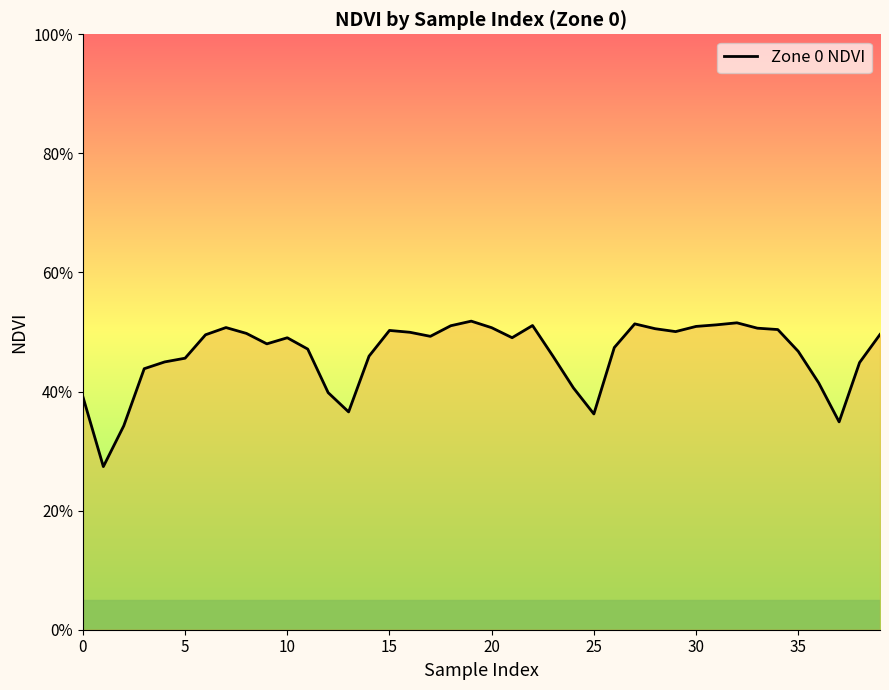

Is this an area chart (filled region under the line)?

Yes